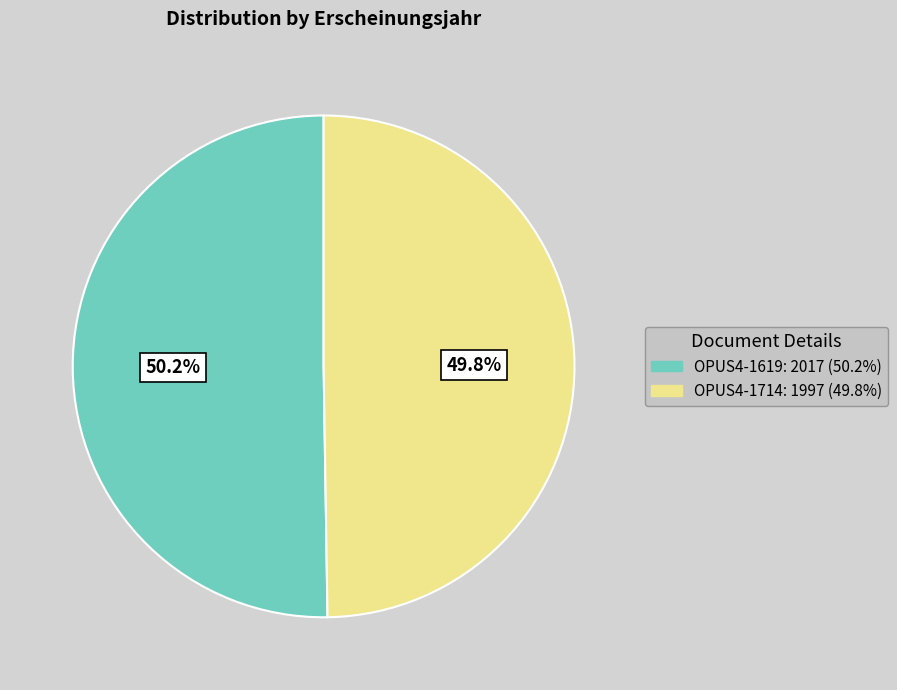

The OPUS4-1714 slice represents 57% of the pie. True or false?

False